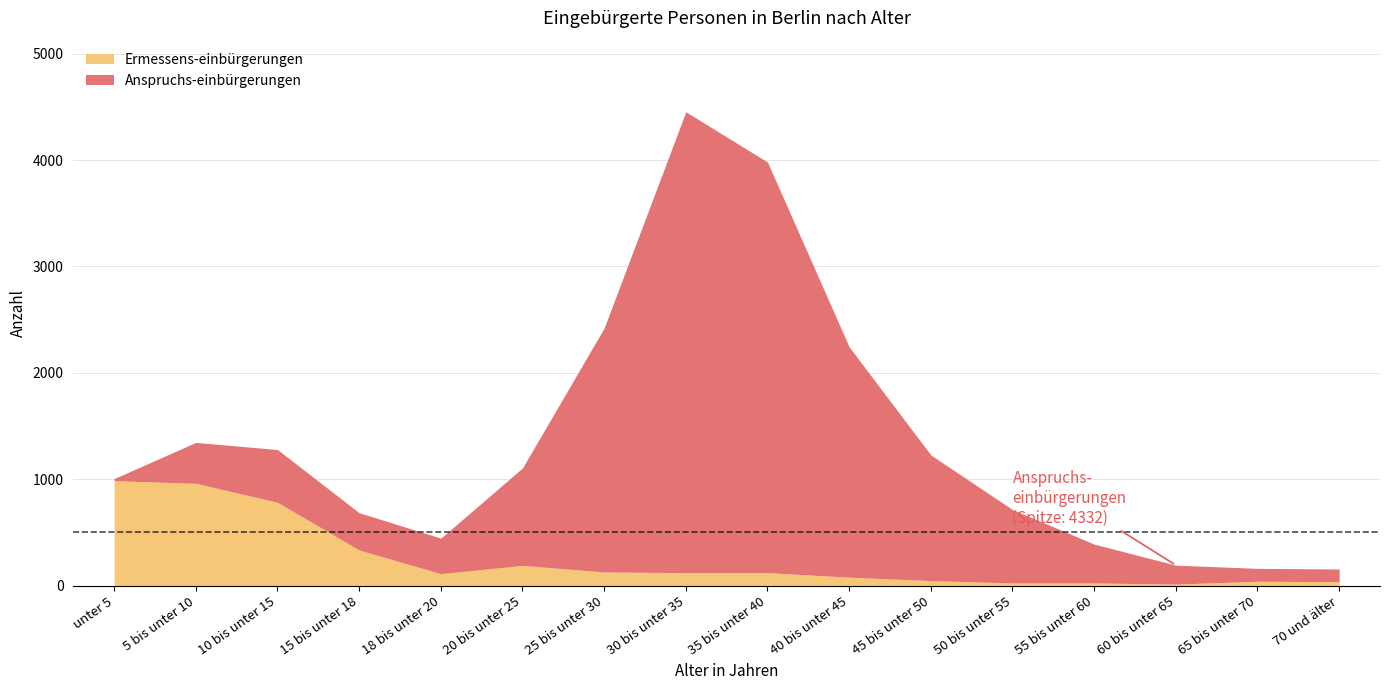

At which category is the sum across all series the highest?

30 bis unter 35